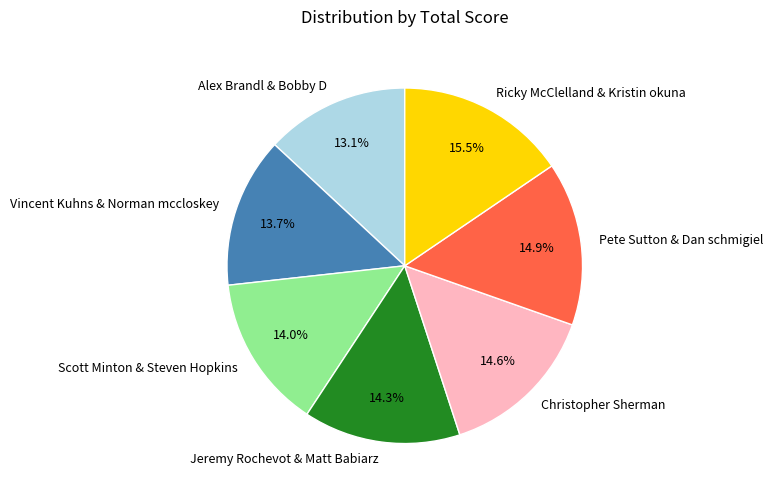

Is there any slice that represents more than half of the pie?

No